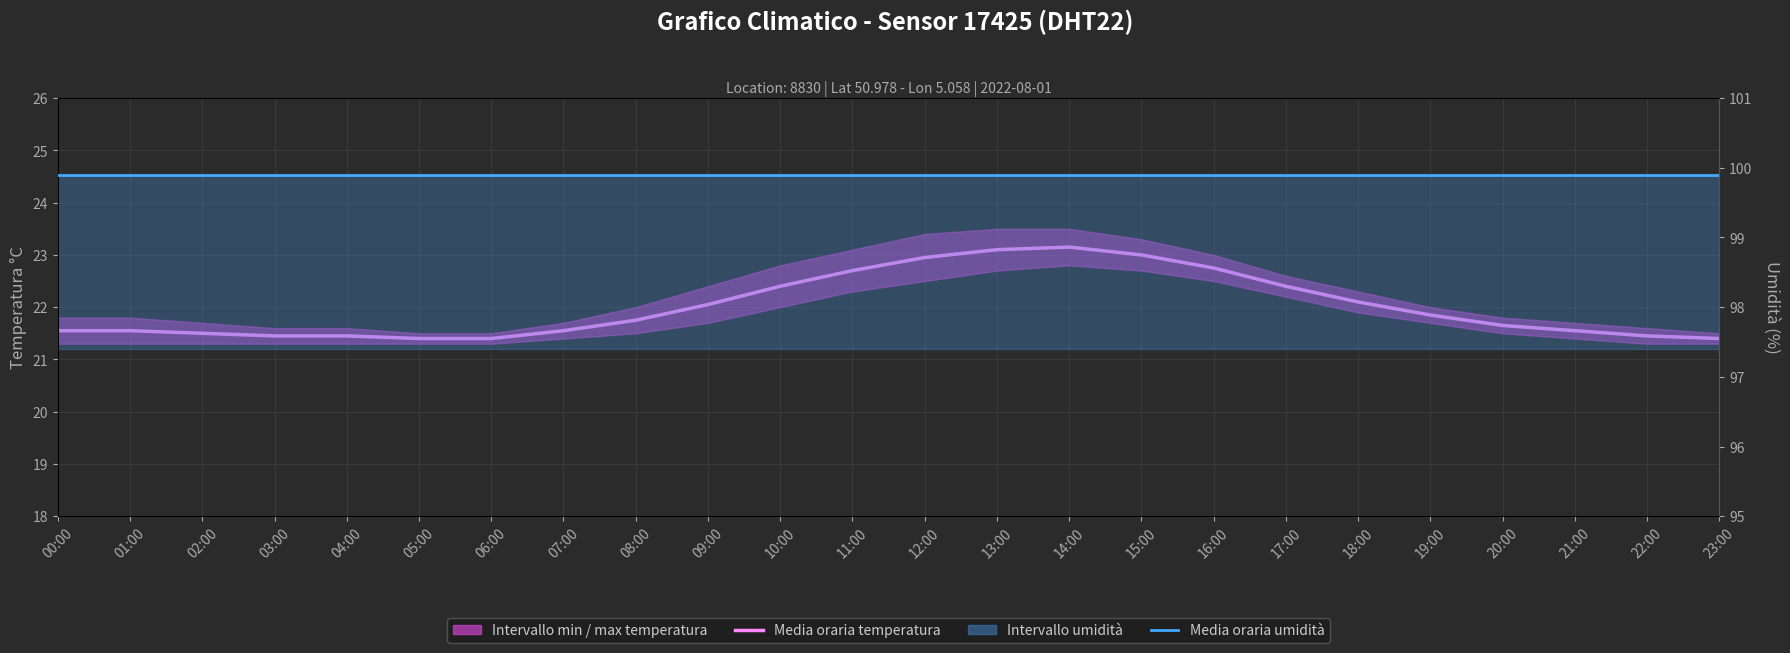

How many lines are shown in the chart?

2